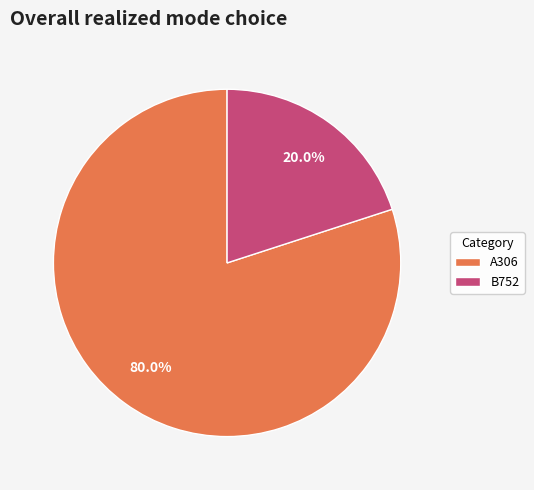

Which category accounts for the majority?

A306